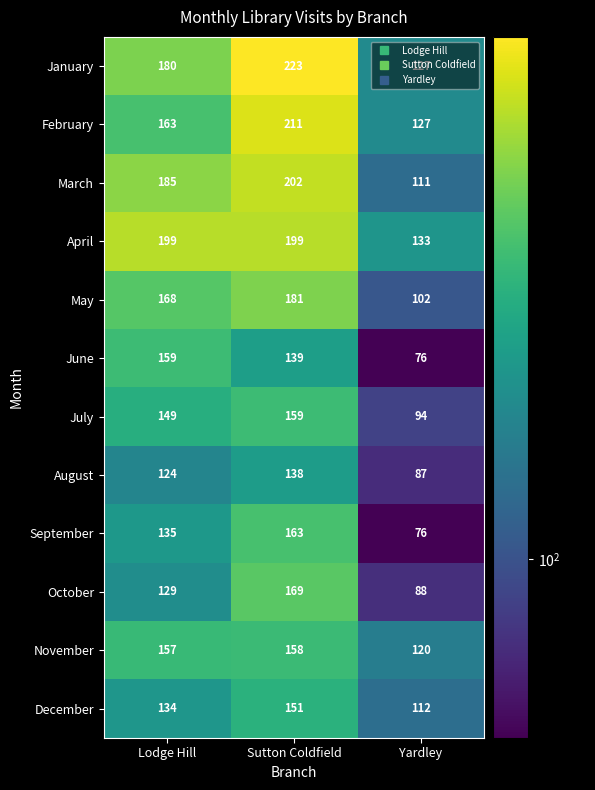

What is the difference between the maximum and minimum values in the June series?

83